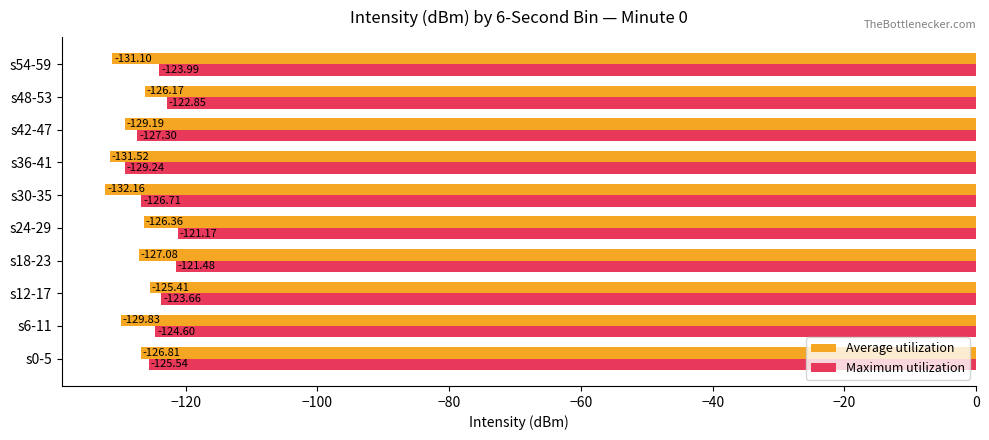

Which series changed the most between s30-35 and s48-53?

Average utilization